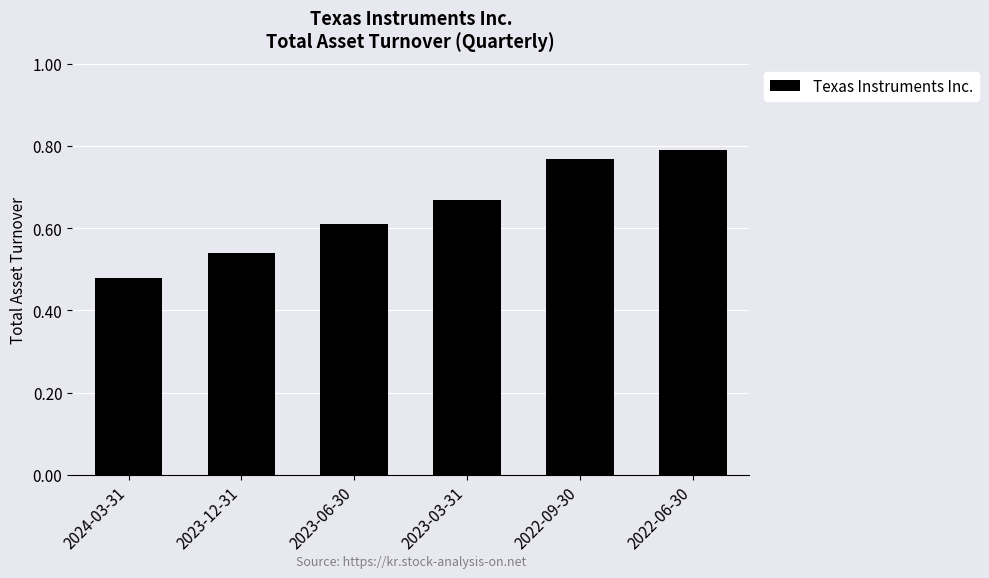

Rank the categories by value from highest to lowest.

2022-06-30, 2022-09-30, 2023-03-31, 2023-06-30, 2023-12-31, 2024-03-31